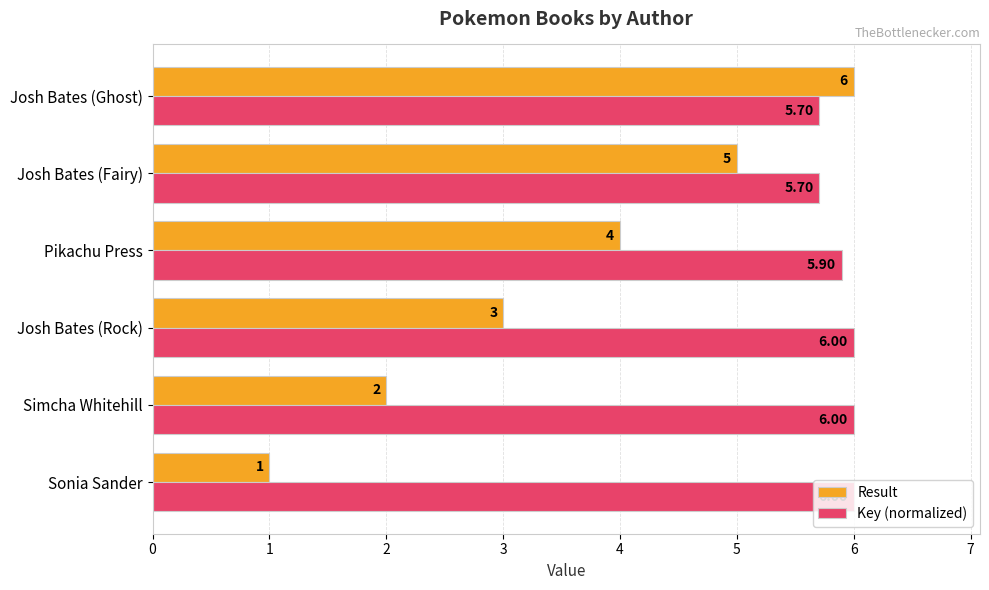

Count the Result values in the range 2 to 5.

4